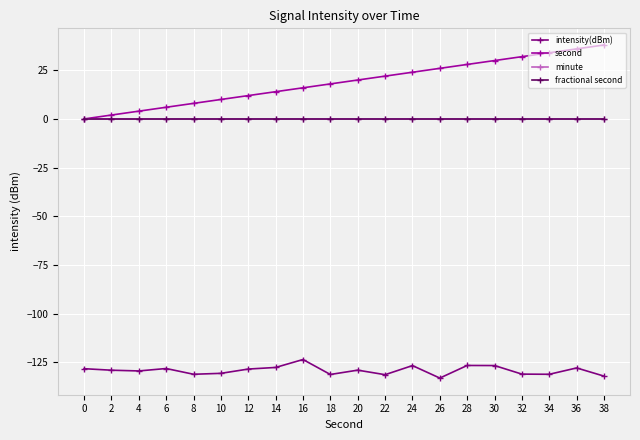

At which label is intensity(dBm) closest to -128?

36